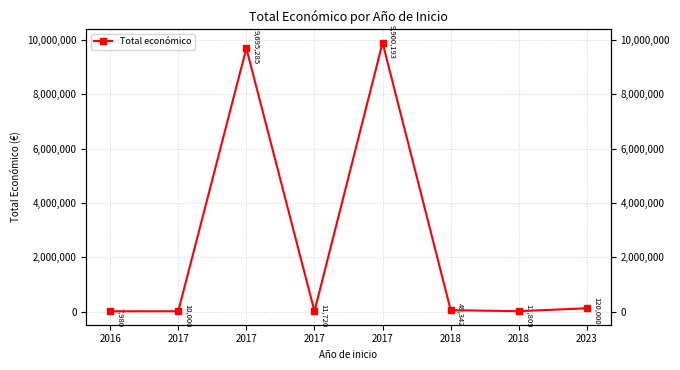

How many series are shown in this chart?

1